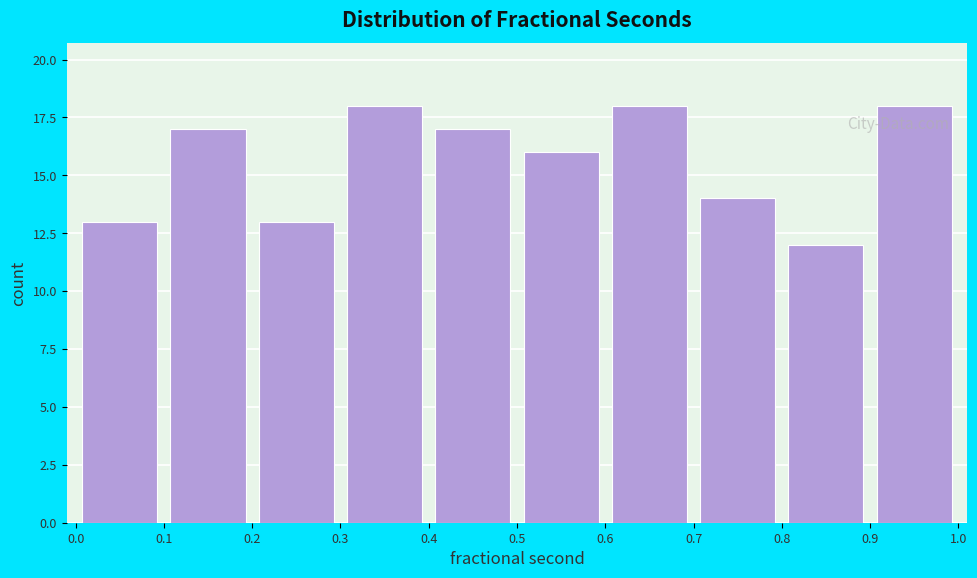

Reading left to right, transcribe this chart: for each bar, give the range it covers on the x-axis and its height. The values are not printed on the chart, so give them approximately, as read against the axis.

0.0 to 0.1: 13
0.1 to 0.2: 17
0.2 to 0.3: 13
0.3 to 0.4: 18
0.4 to 0.5: 17
0.5 to 0.6: 16
0.6 to 0.7: 18
0.7 to 0.8: 14
0.8 to 0.9: 12
0.9 to 1.0: 18